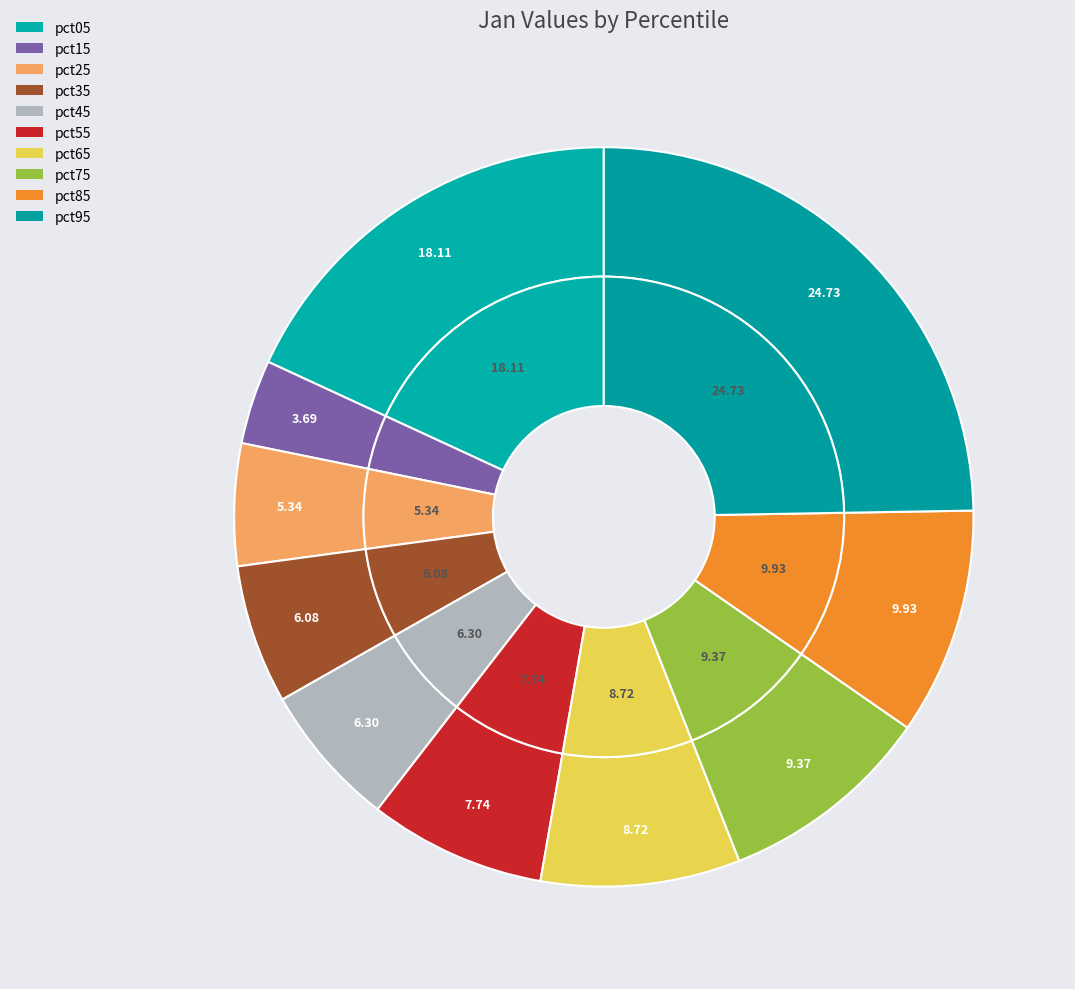

Combined, what portion of the pie is pct85 and pct75?

19.3%